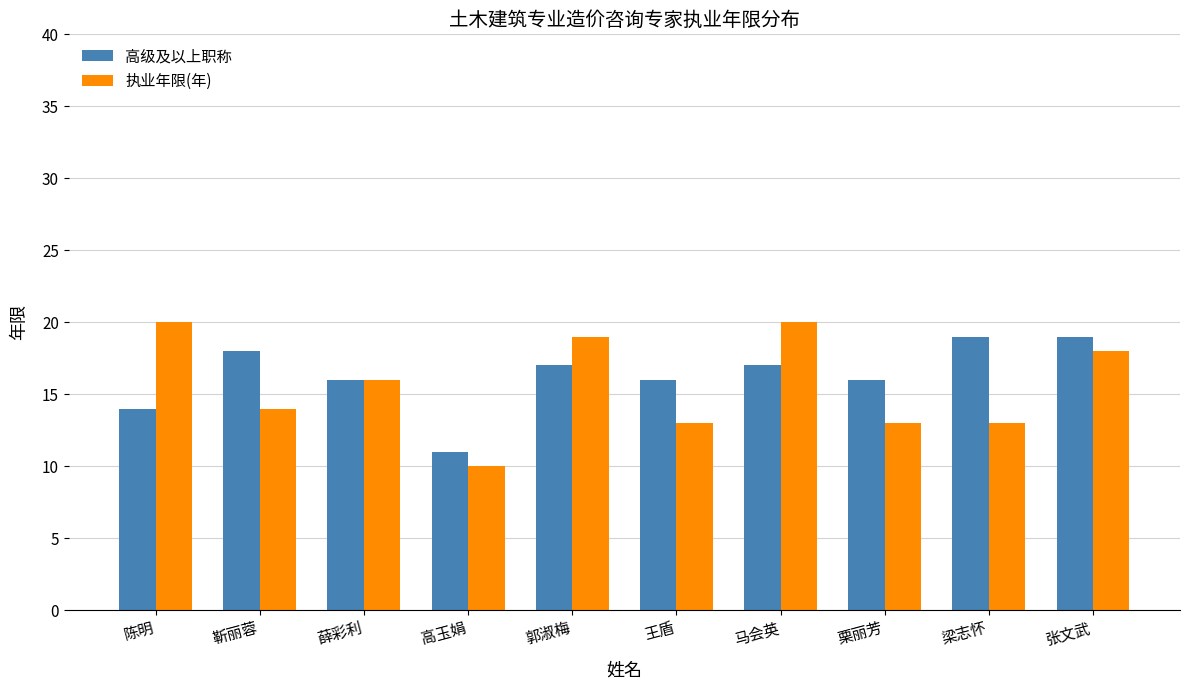

The value of 高级及以上职称 at 张文武 is 32. True or false?

False